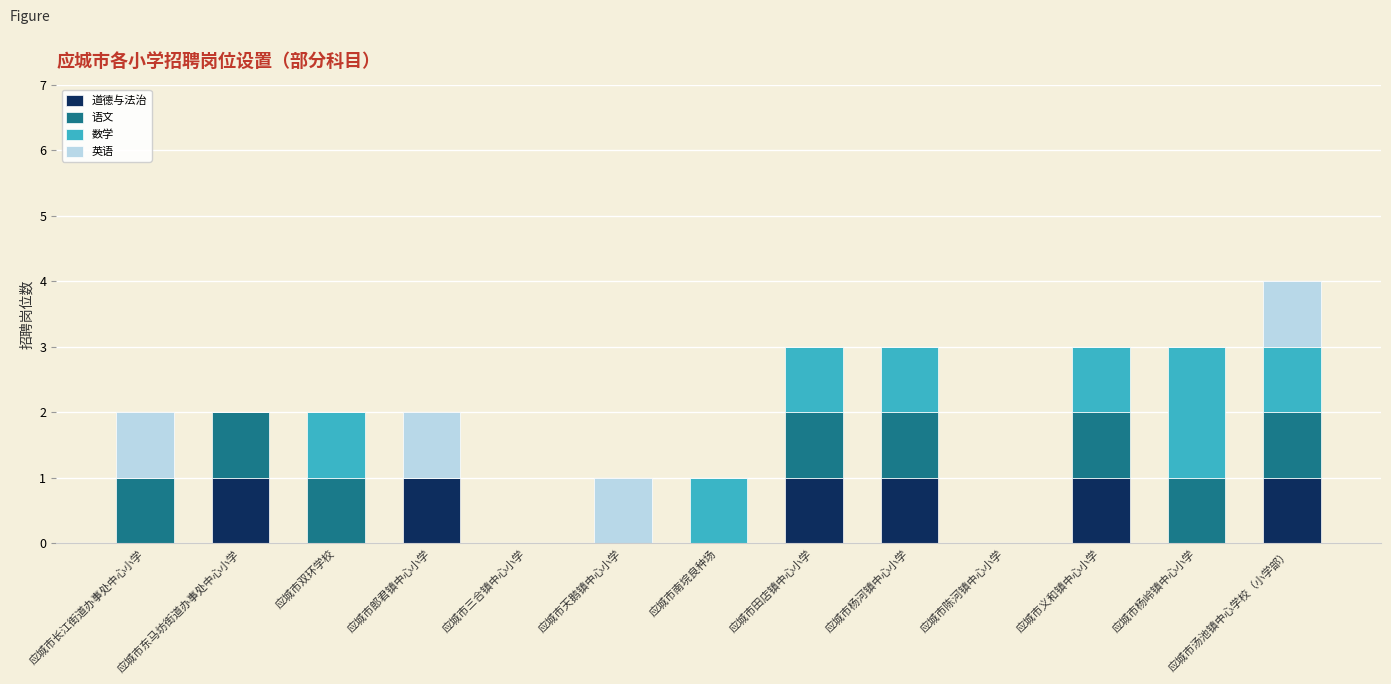

At which category is the sum across all series the highest?

应城市汤池镇中心学校（小学部）